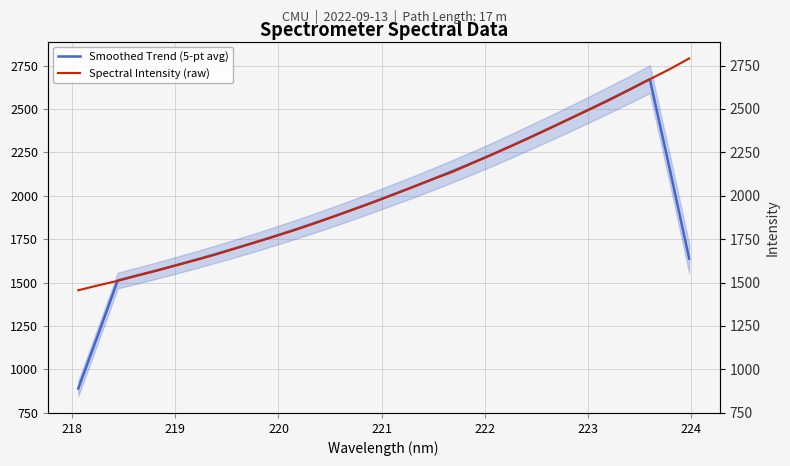

Which series ends up on top after the final intersection of Smoothed Trend (5-pt avg) and Spectral Intensity (raw)?

Spectral Intensity (raw)